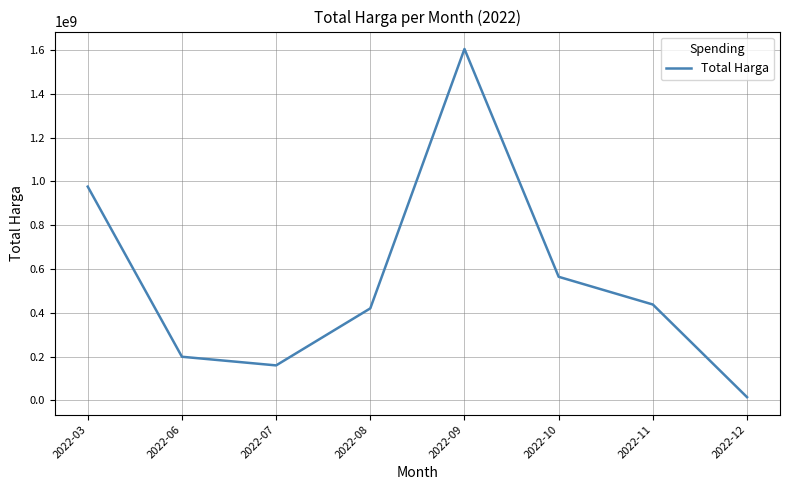

At which category does the data reach its first local peak?

2022-09